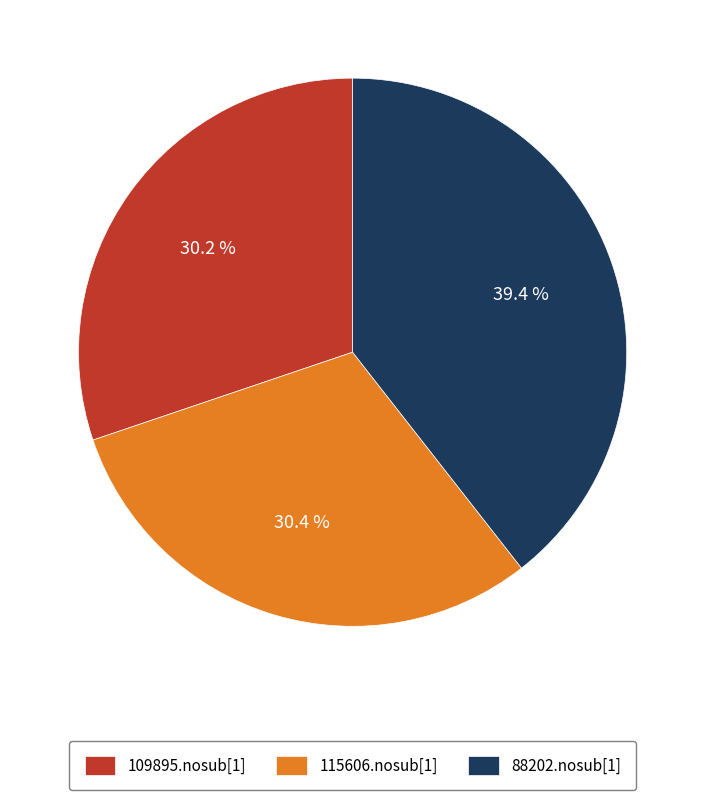

The 115606.nosub[1] slice represents 37% of the pie. True or false?

False